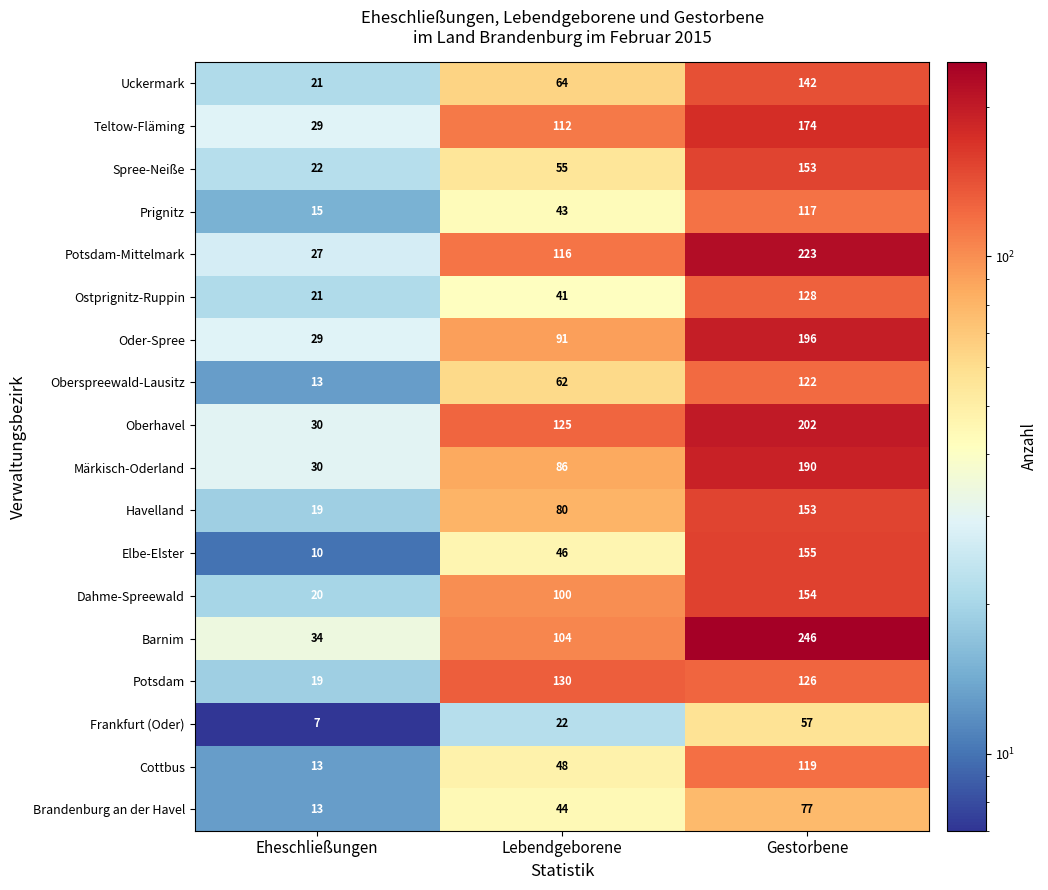

Which series has the largest total across all categories?

Barnim